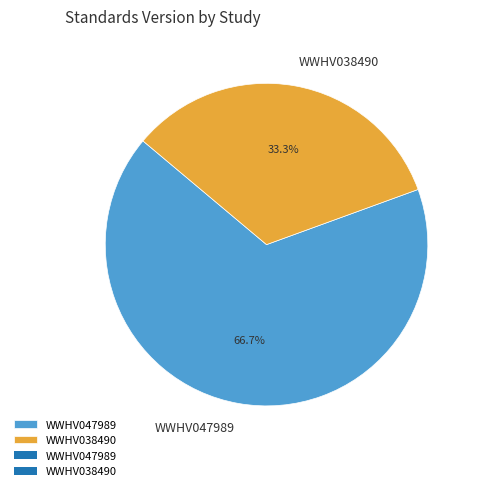

Rank the categories by value from lowest to highest.

WWHV038490, WWHV047989